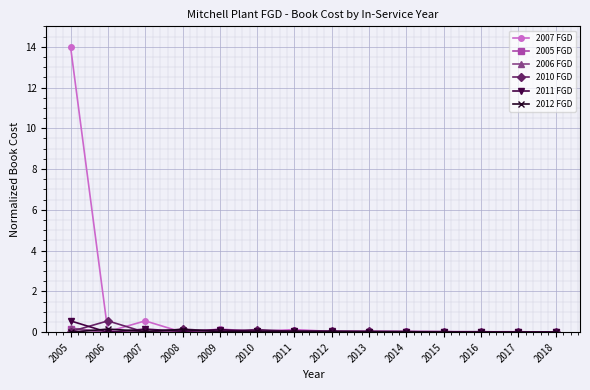

Which series has the widest spread of values?

2007 FGD